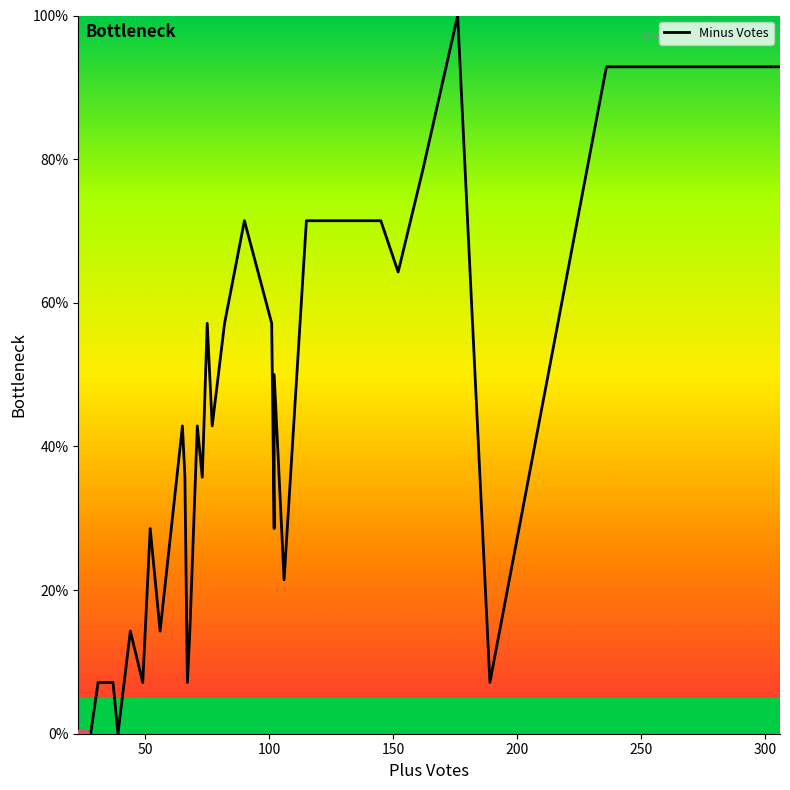

Reading left to right, what are all the values shown in this chart?

0.0	0.0	0.0	0.0	0.0	0.0	0.0	0.1	0.1	0.1	0.1	0.0	0.1	0.1	0.1	0.3	0.1	0.4	0.4	0.1	0.1	0.4	0.4	0.4	0.6	0.4	0.6	0.7	0.6	0.3	0.5	0.2	0.7	0.7	0.6	0.8	1.0	0.1	0.9	0.9